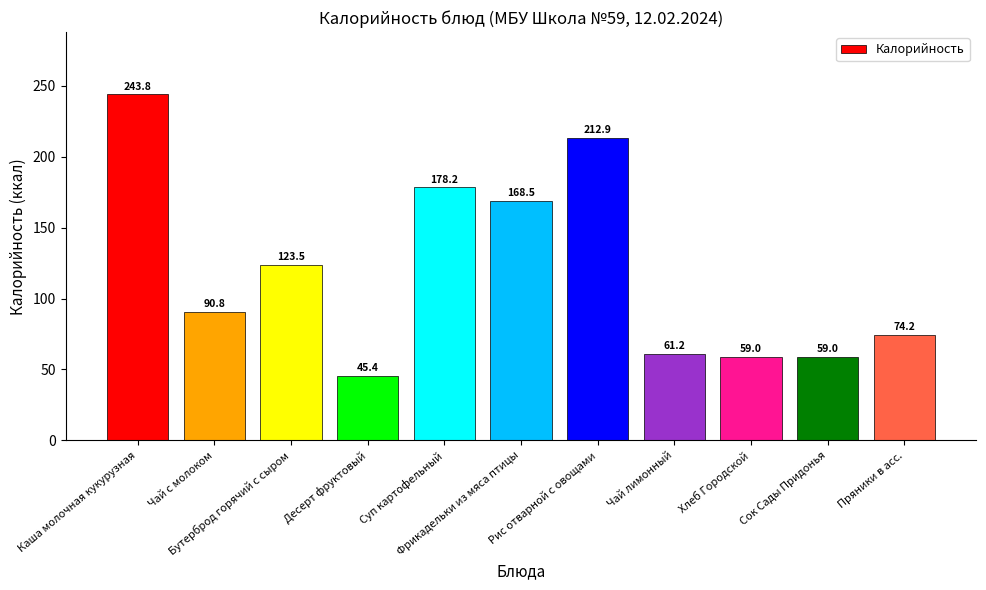

Which has a higher value, Сок Сады Придонья or Бутерброд горячий с сыром?

Бутерброд горячий с сыром